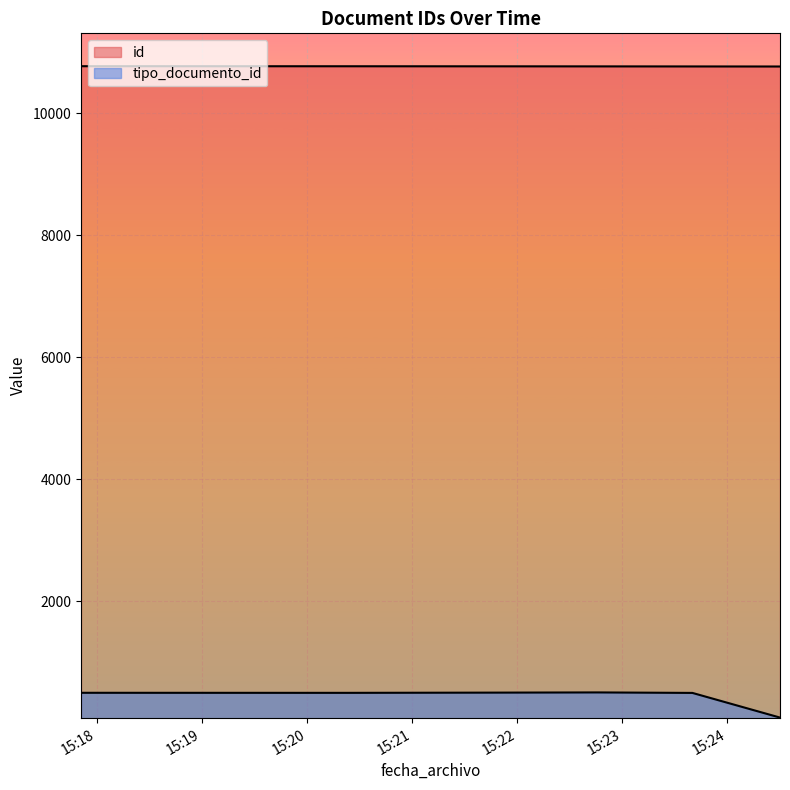

What are all the series names shown in the legend?

id, tipo_documento_id